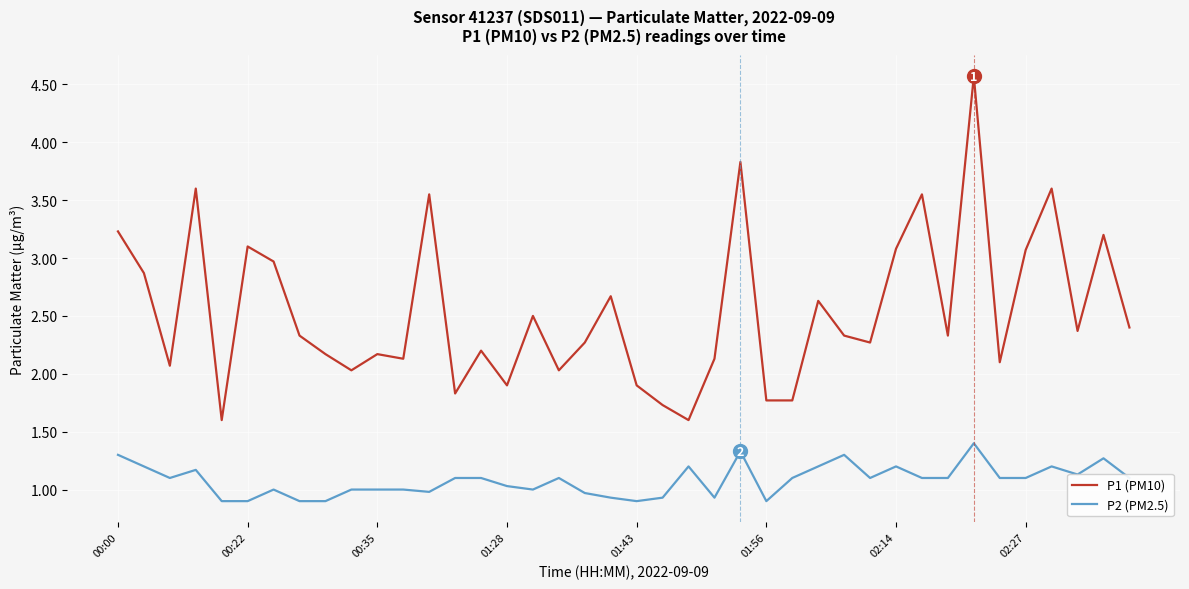

What is the difference between the maximum and minimum values in the P2 (PM2.5) series?

0.5